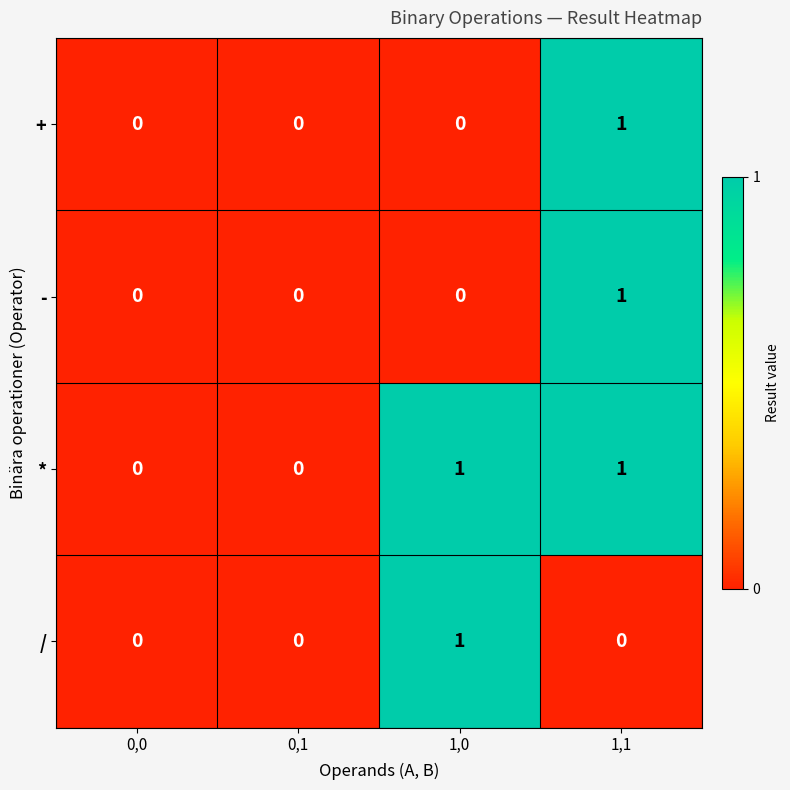

What is the spread (max minus min) of values at 1,1?

1